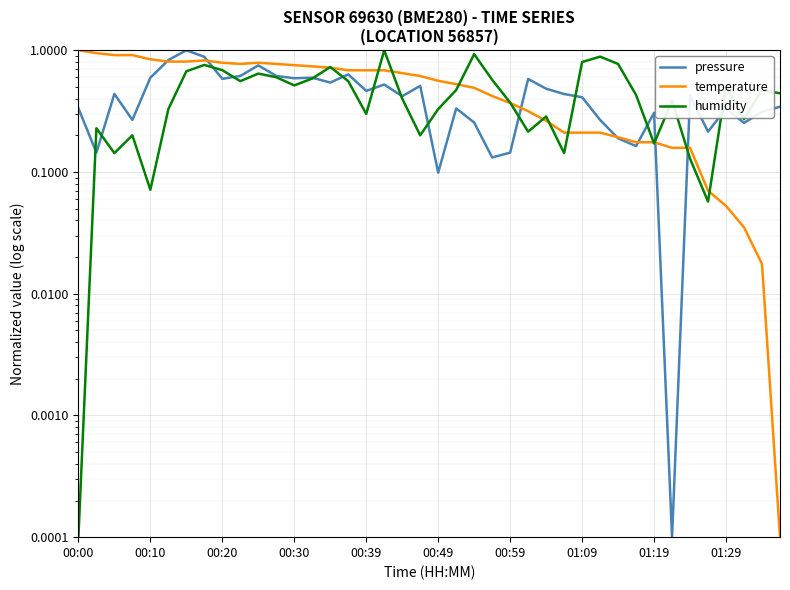

What is the difference between the maximum and second lowest values in the humidity series?

0.9